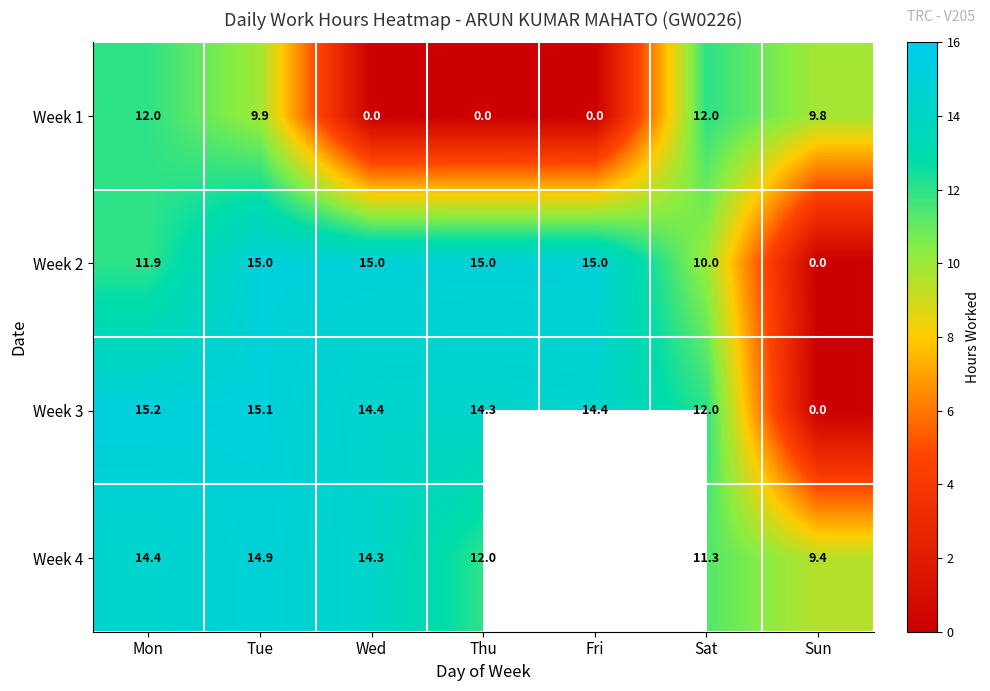

Which category has the lowest value across all series?

Wed